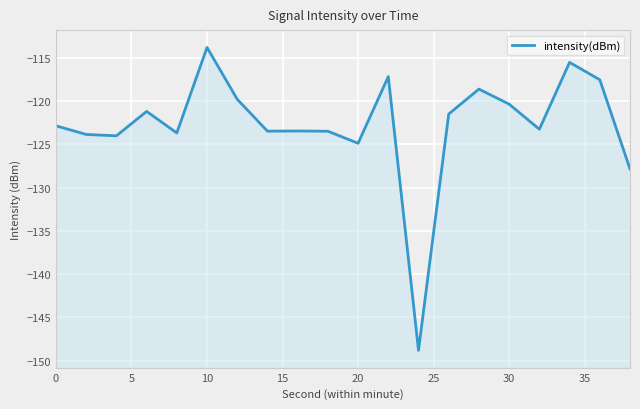

What is the difference between the second highest and minimum values?

33.2